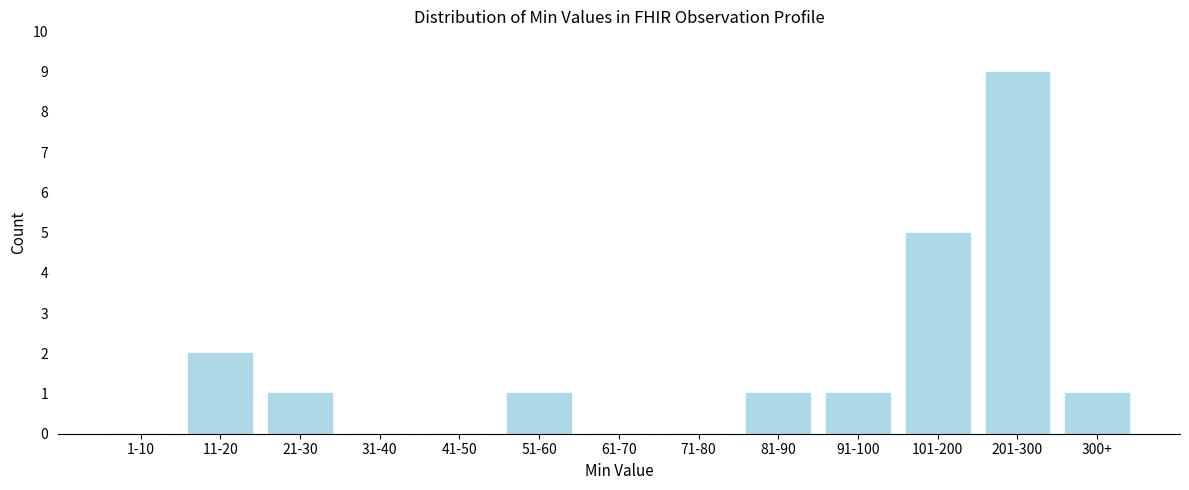

Reading left to right, transcribe all the data shown in this chart.

1-10=0	11-20=2	21-30=1	31-40=0	41-50=0	51-60=1	61-70=0	71-80=0	81-90=1	91-100=1	101-200=5	201-300=9	300+=1